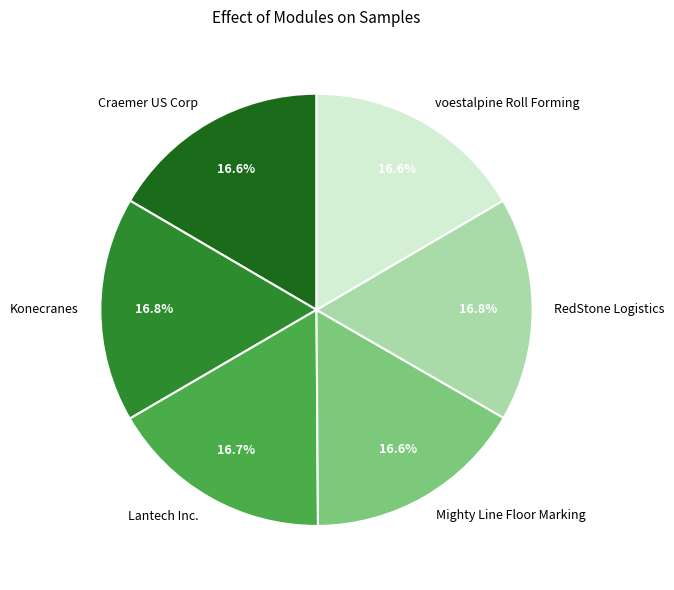

Is there a majority slice in this chart?

No